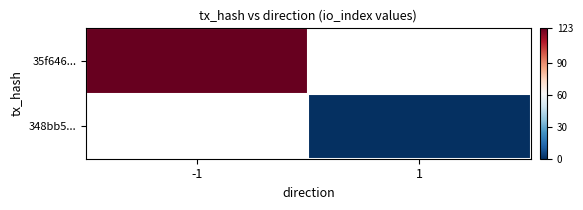

Which series has the largest range (max minus min)?

35f646...